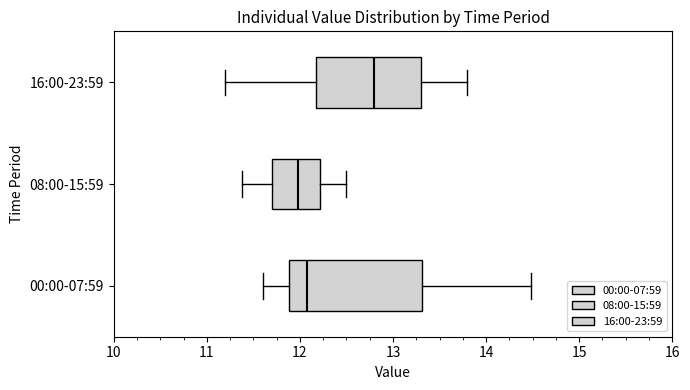

Reading bottom to top, read every box against the x-axis: the position of its median line, the range the box covers, and the ends of its whiskers. The values are not printed on the chart, so give them approximately, as read against the axis.

00:00-07:59: median 12.1, box 11.9 to 13.3, whiskers 11.6 to 14.5
08:00-15:59: median 12.0, box 11.7 to 12.2, whiskers 11.4 to 12.5
16:00-23:59: median 12.8, box 12.2 to 13.3, whiskers 11.2 to 13.8